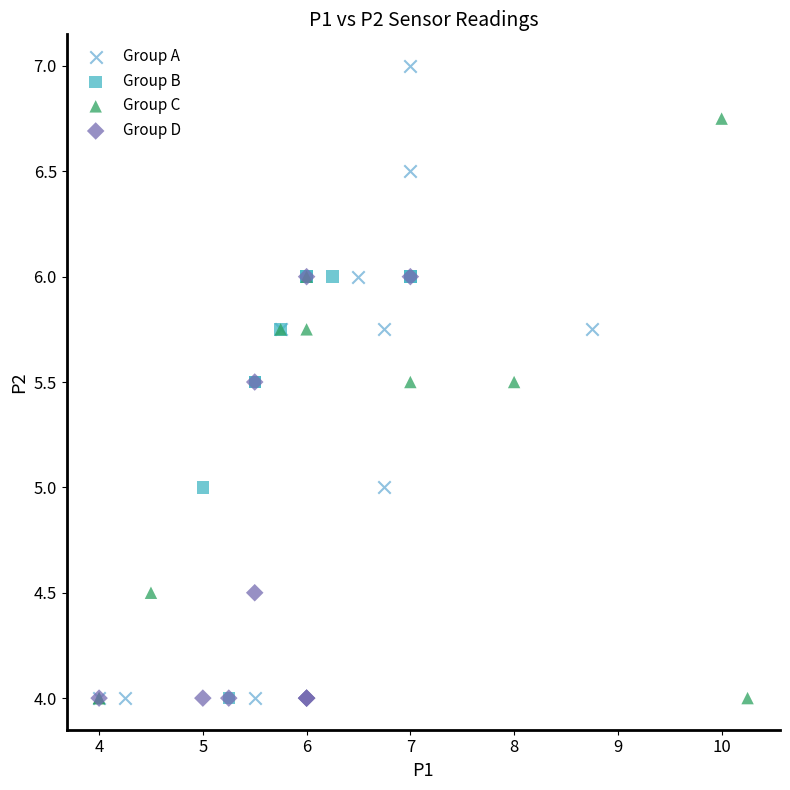

Which series has the widest spread of Y values?

Group A